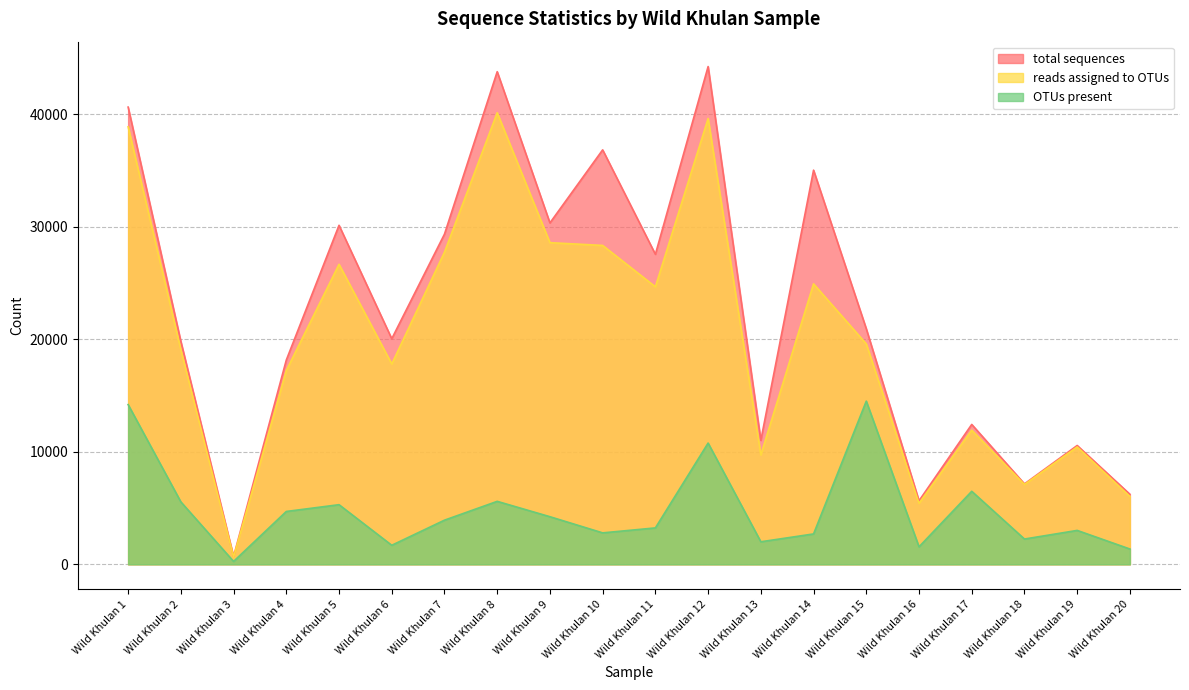

How many categories are shown in the chart?

20